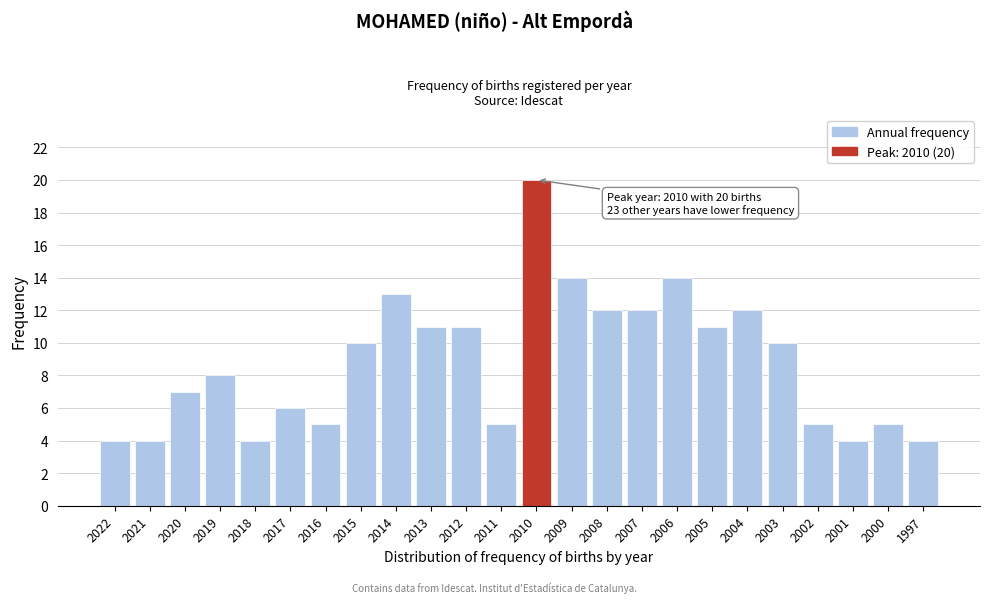

Reading left to right, what are all the values shown in this chart?

4	4	7	8	4	6	5	10	13	11	11	5	20	14	12	12	14	11	12	10	5	4	5	4